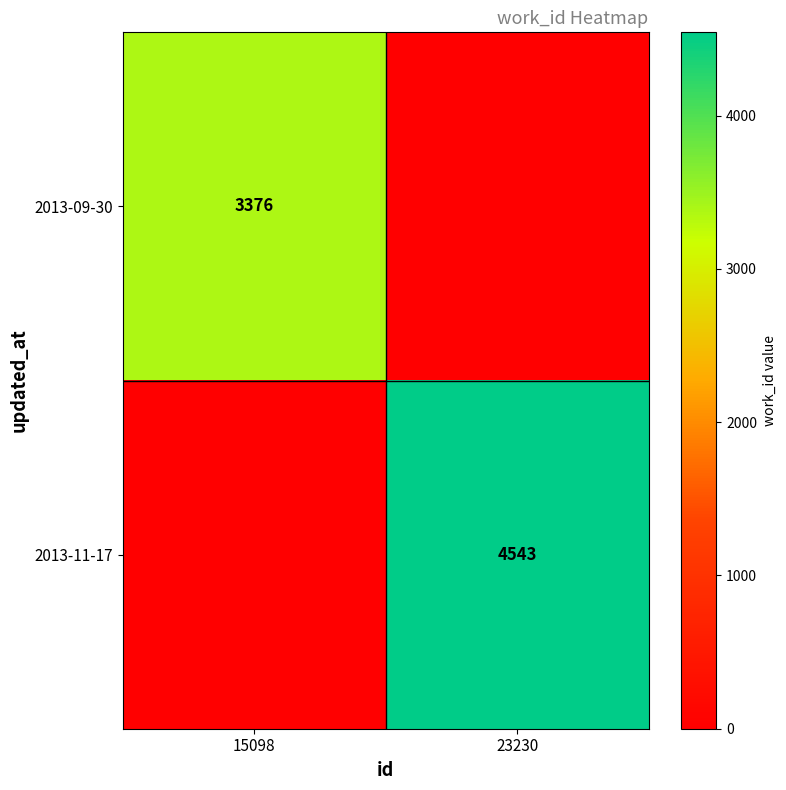

Is it true that 2013-11-17 equals 4543 at 23230?

True